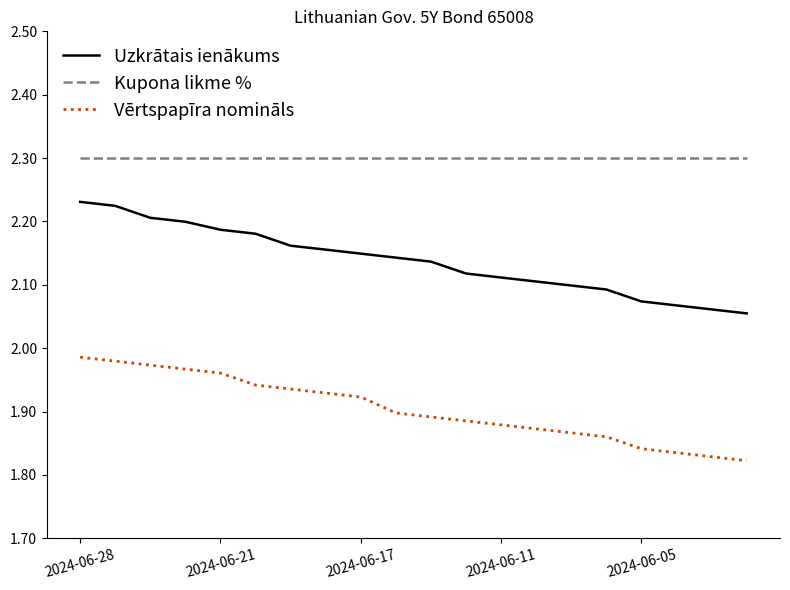

Which series has the largest total across all categories?

Kupona likme %